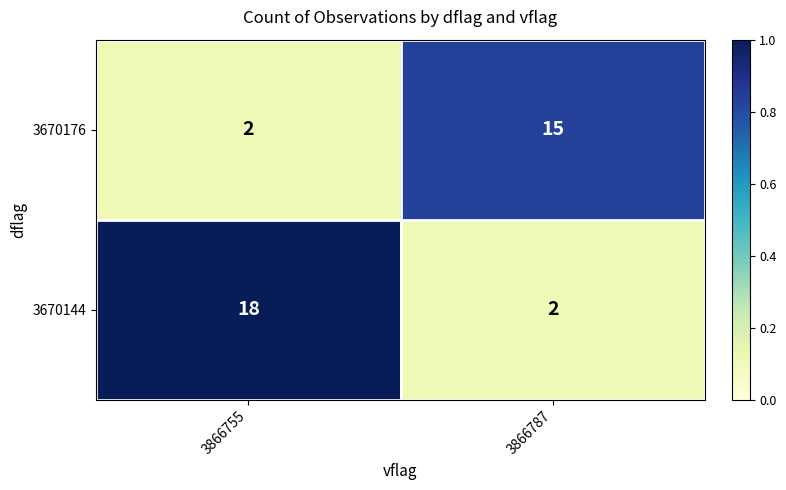

Reading right to left, extract all data points from this chart.

3670176: 3866787=15	3866755=2
3670144: 3866787=2	3866755=18